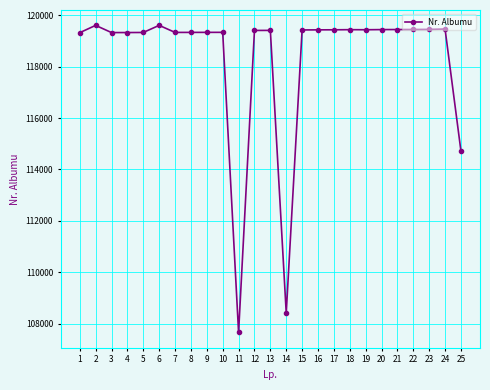

True or false: the data has more than 2 interior local peaks.

True